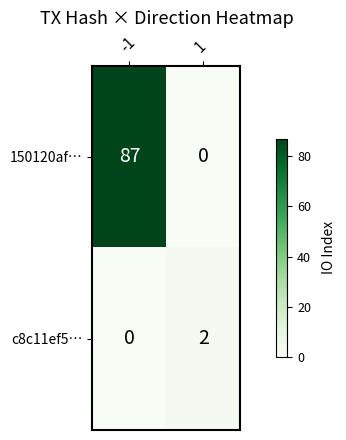

What is the difference between the highest and lowest values at -1?

87